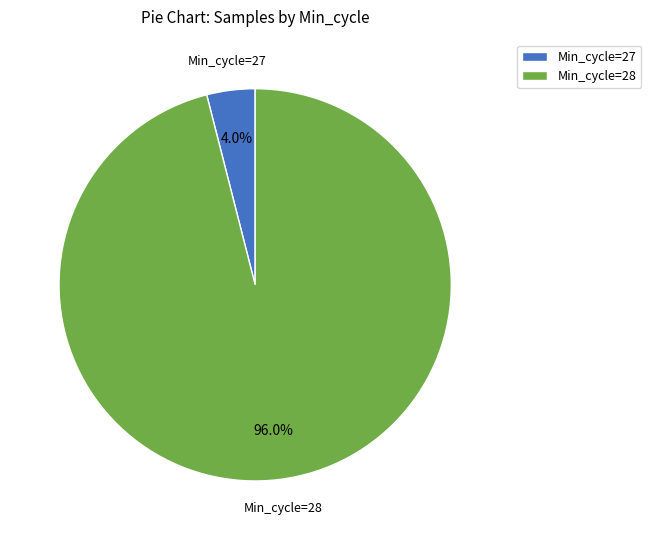

Count the number of slices in the pie.

2